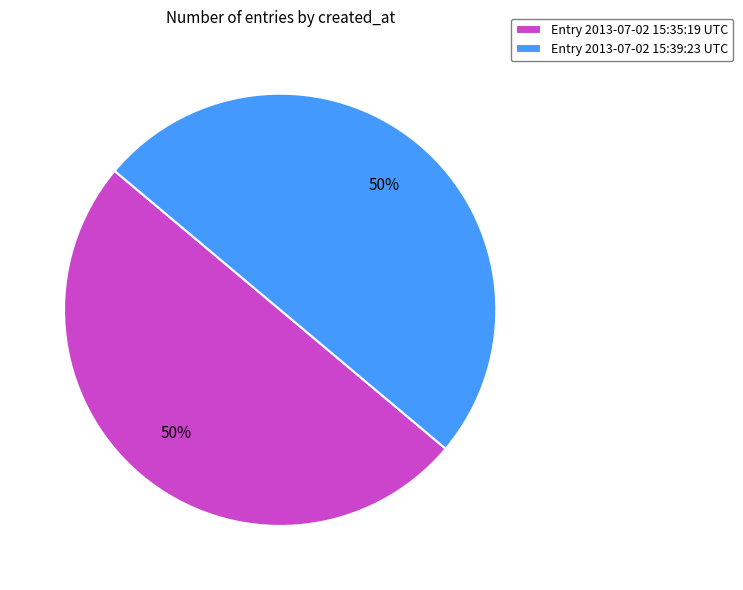

Is it true that Entry 2013-07-02 15:39:23 UTC is 43% of the pie?

False